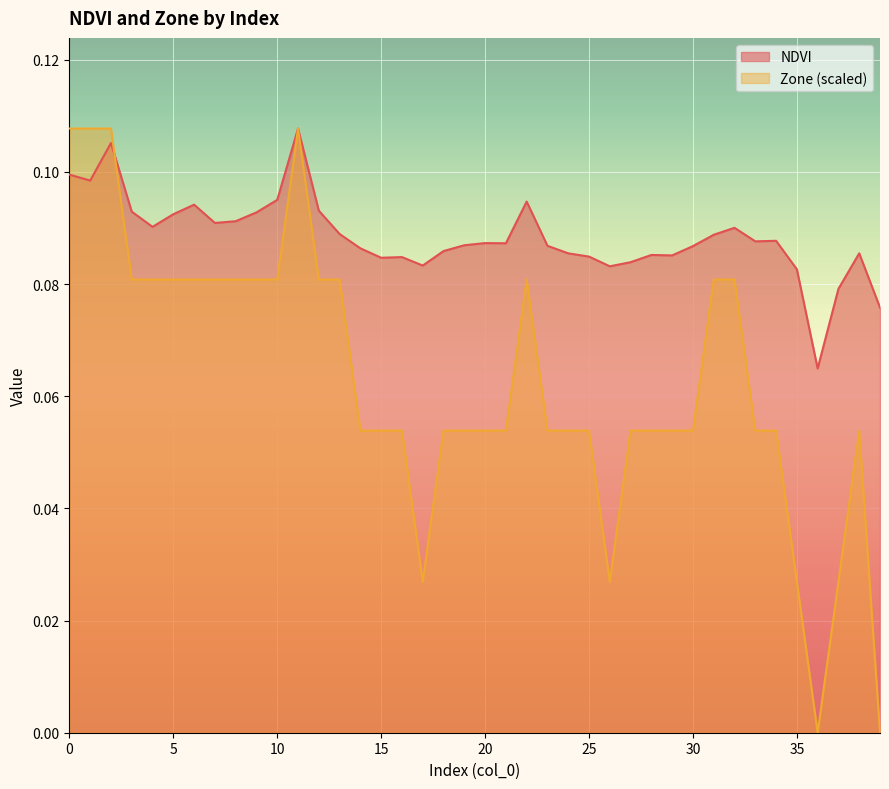

Between which two adjacent categories do NDVI and Zone first intersect?

2 and 3